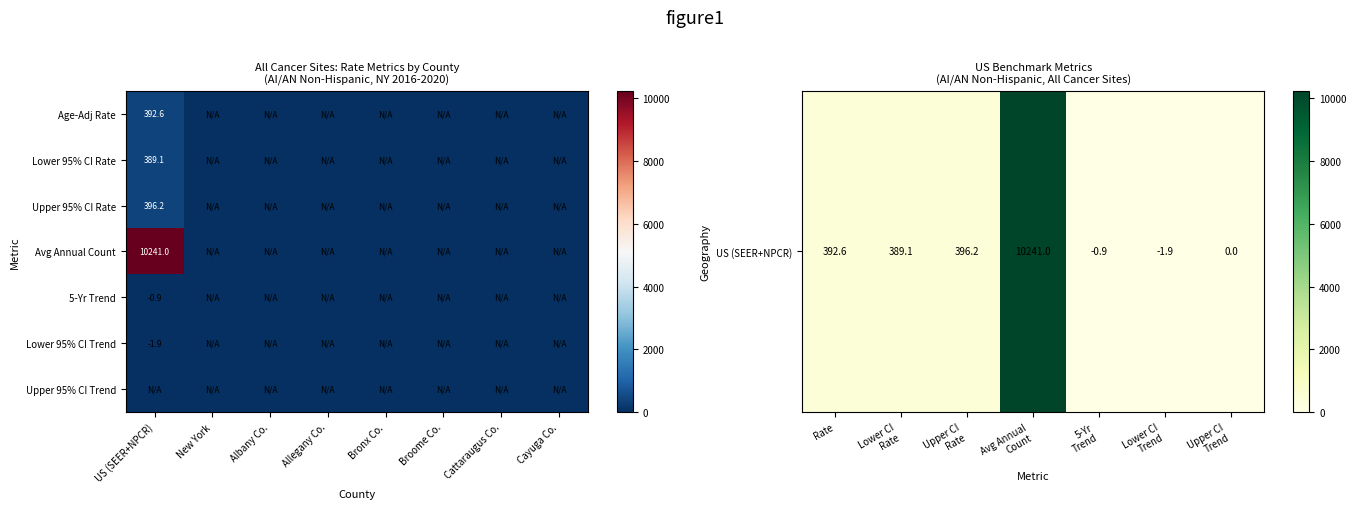

What is the maximum value shown in the chart?

10241.0